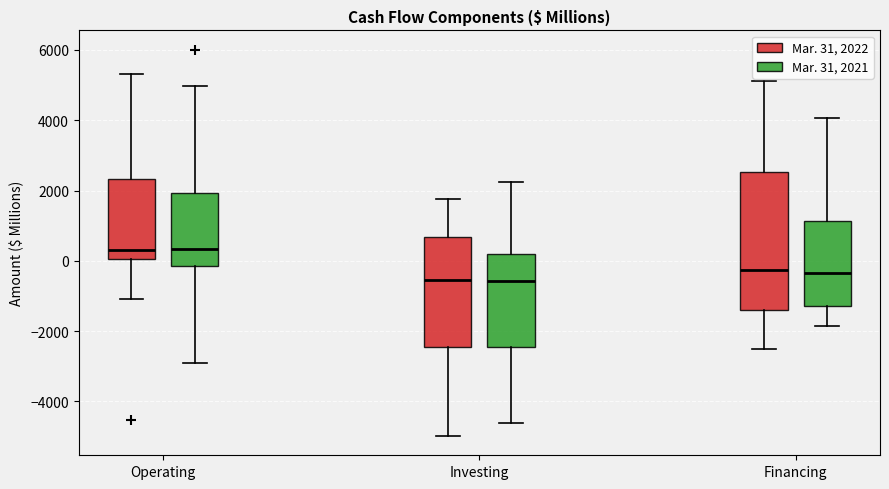

Reading left to right, transcribe this box plot: for each box, give where its median line is, the range the box spans, and where its two whiskers end, as read against the y-axis. The values are not printed on the chart, so give them approximately, as read against the axis.

Operating (Mar. 31, 2022): median 200, box 0 to 2400, whiskers -1000 to 5400
Operating (Mar. 31, 2021): median 400, box -200 to 2000, whiskers -2800 to 5000
Investing (Mar. 31, 2022): median -600, box -2400 to 600, whiskers -5000 to 1800
Investing (Mar. 31, 2021): median -600, box -2400 to 200, whiskers -4600 to 2200
Financing (Mar. 31, 2022): median -200, box -1400 to 2600, whiskers -2400 to 5200
Financing (Mar. 31, 2021): median -400, box -1200 to 1200, whiskers -1800 to 4000